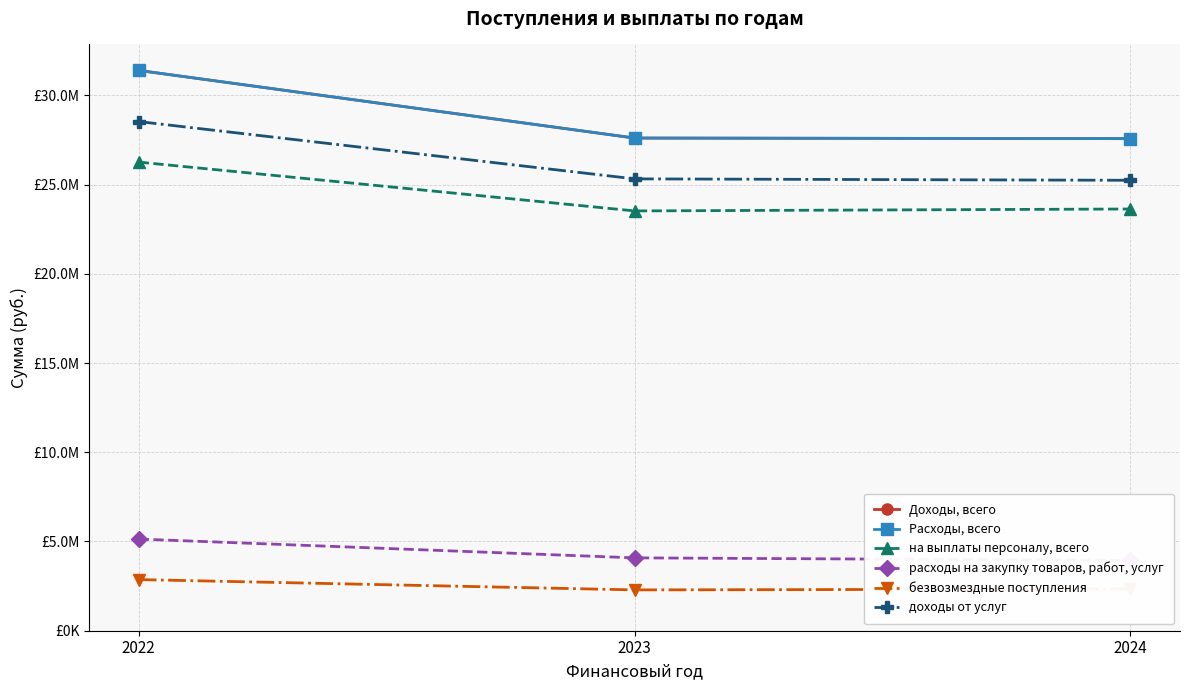

What is the total value across all series at 2023?

110429519.1